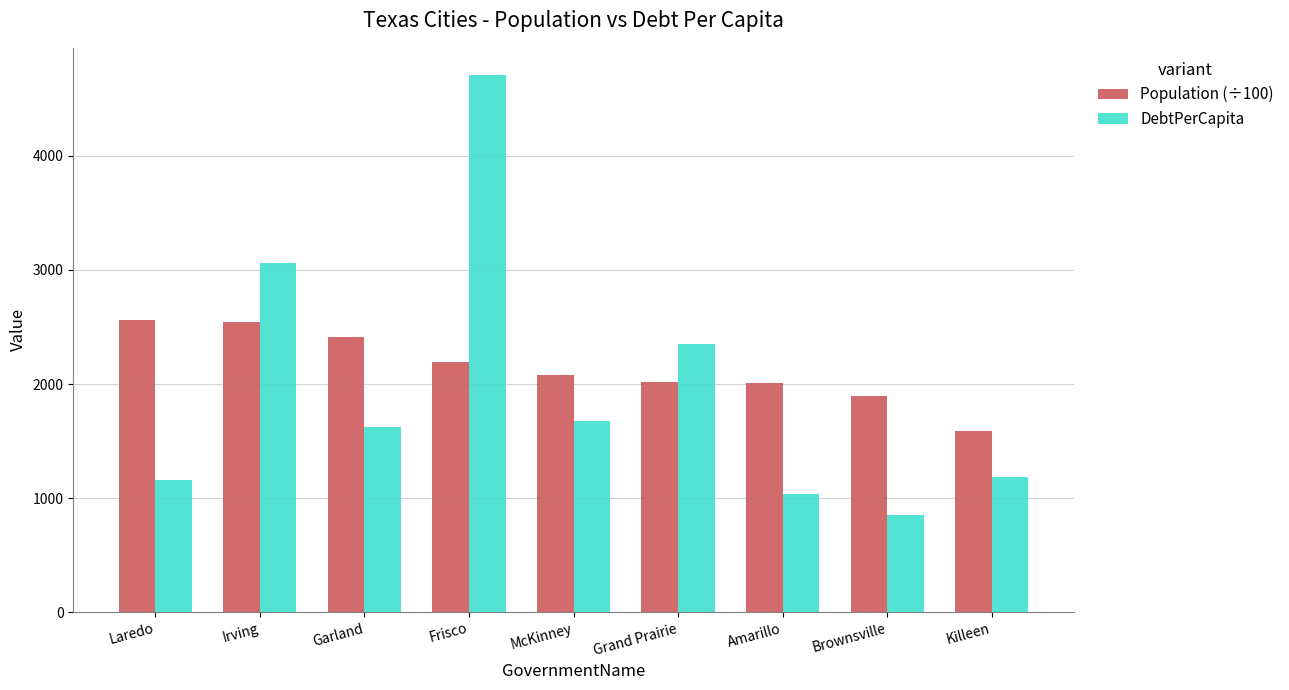

The Population (÷100) series shows 2408.5 at Garland. True or false?

True